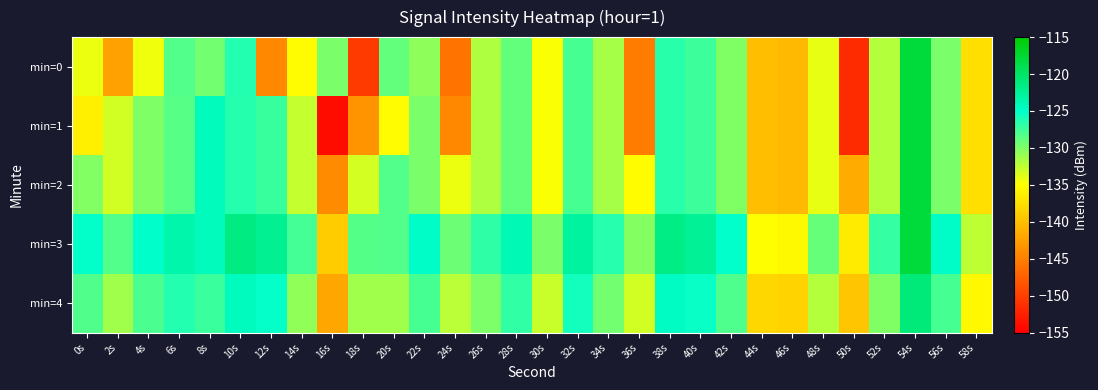

List the series in order of their peak value, highest first.

min=0, min=1, min=2, min=3, min=4